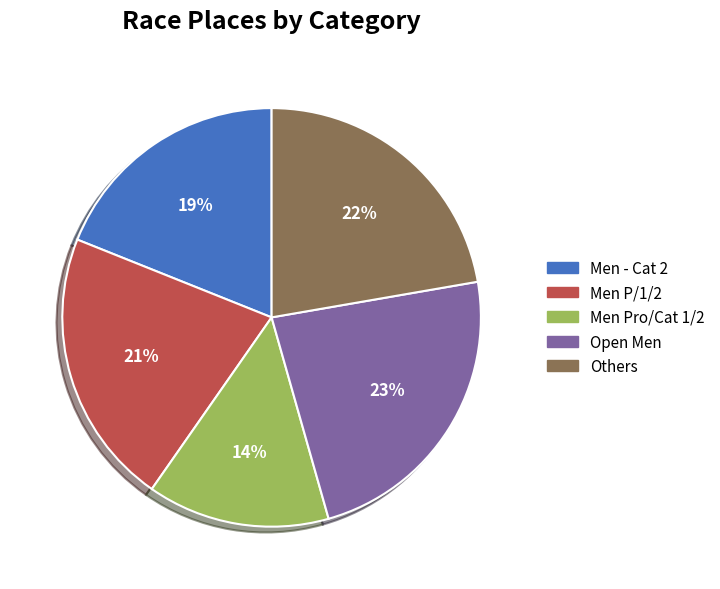

Is there a majority slice in this chart?

No